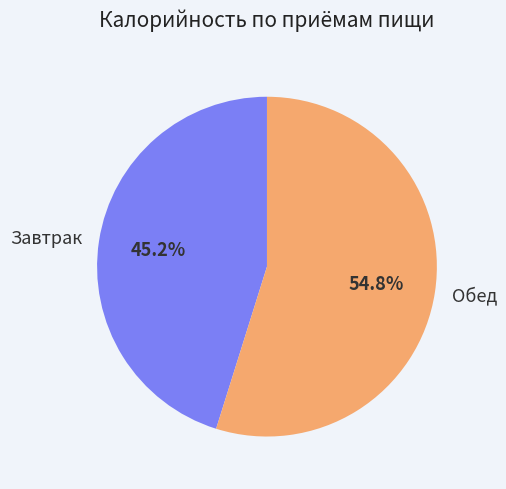

Rank the categories by value from highest to lowest.

Обед, Завтрак